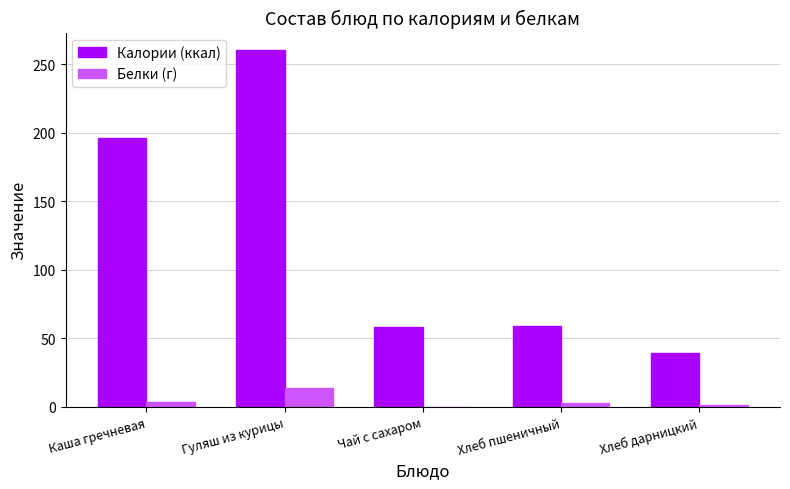

How many groups of bars are there?

5